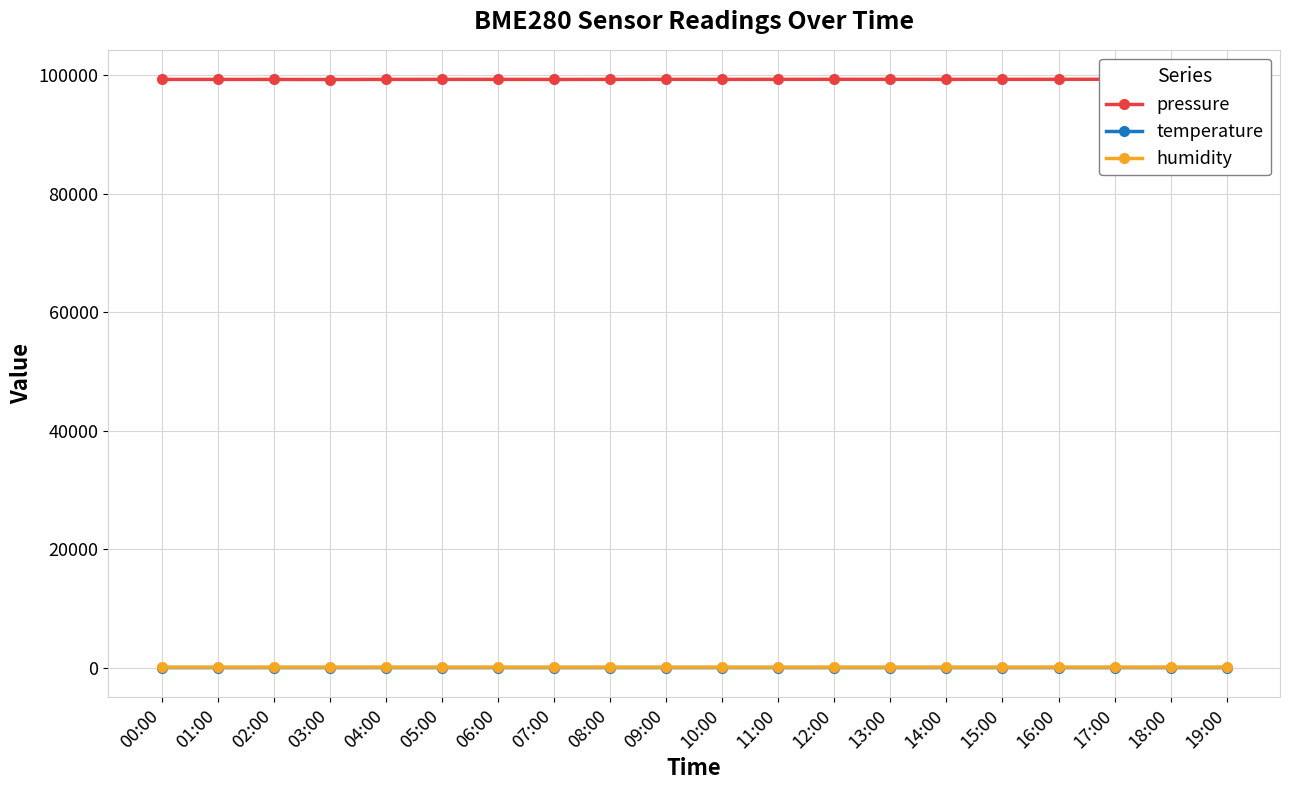

Which label corresponds to the largest value in the chart?

17:00